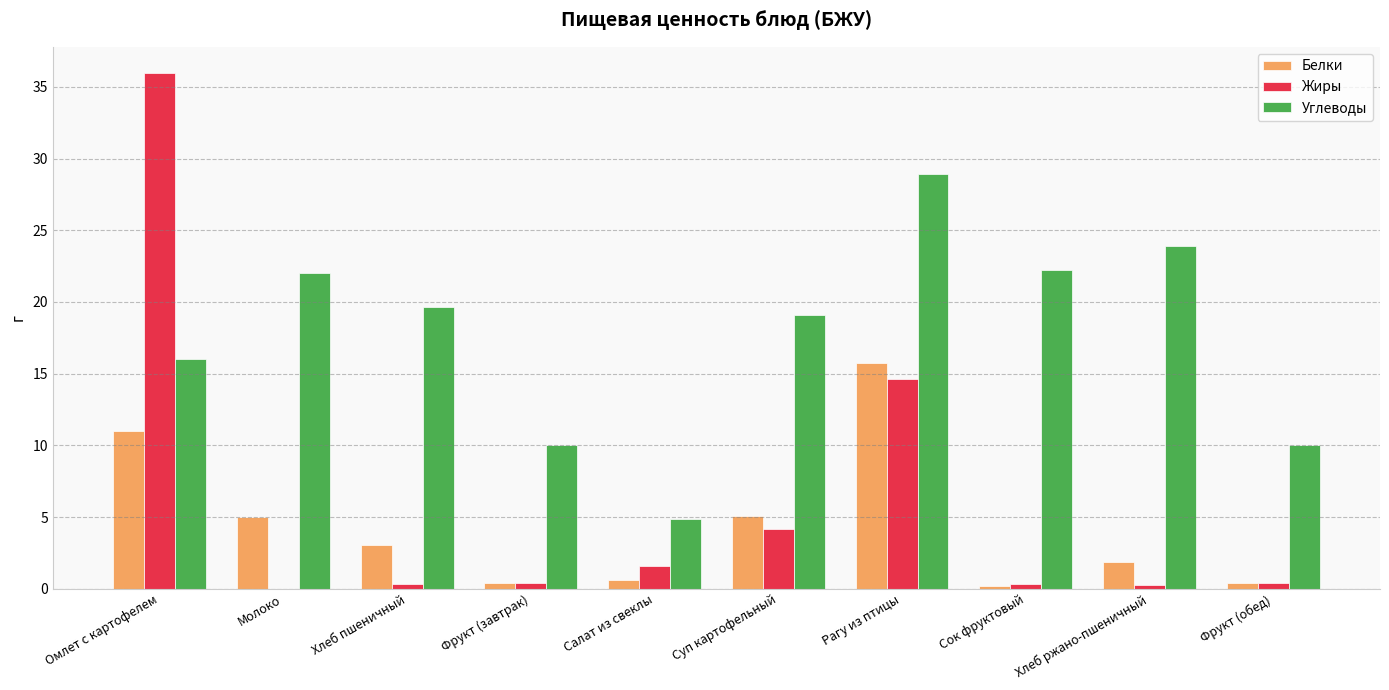

The value of Углеводы at Фрукт (завтрак) is 17.9. True or false?

False